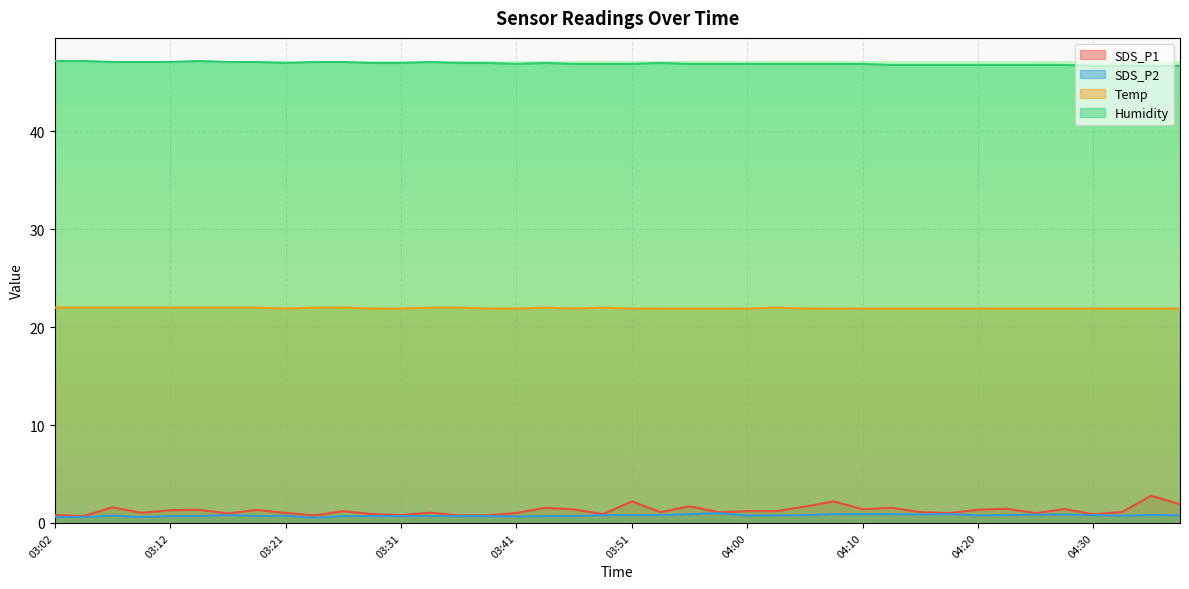

True or false: SDS_P1 has more than 0 interior local peaks.

True